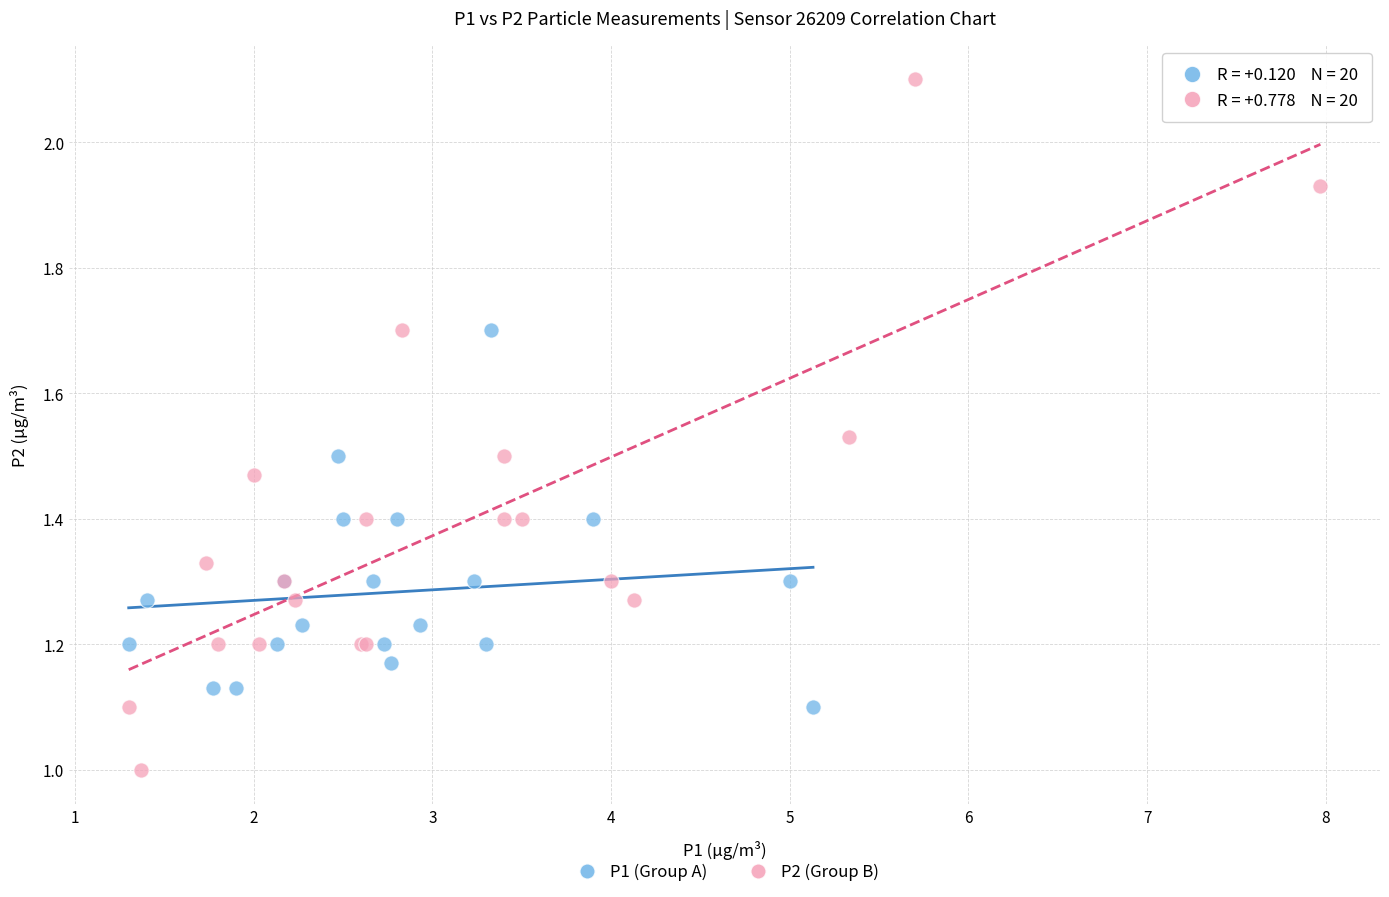

Which series has the largest Y range (max minus min)?

P2 (Group B)